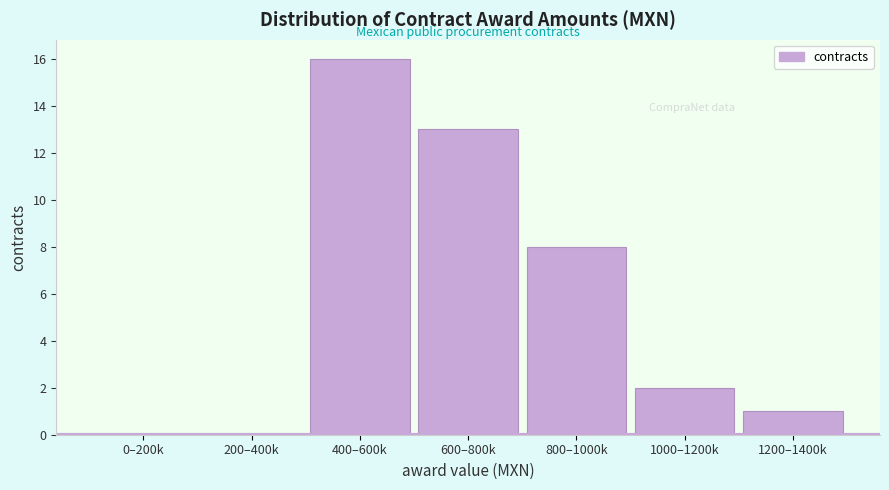

Reading left to right, what are all the values shown in this chart?

0–200k=0	200–400k=0	400–600k=16	600–800k=13	800–1000k=8	1000–1200k=2	1200–1400k=1